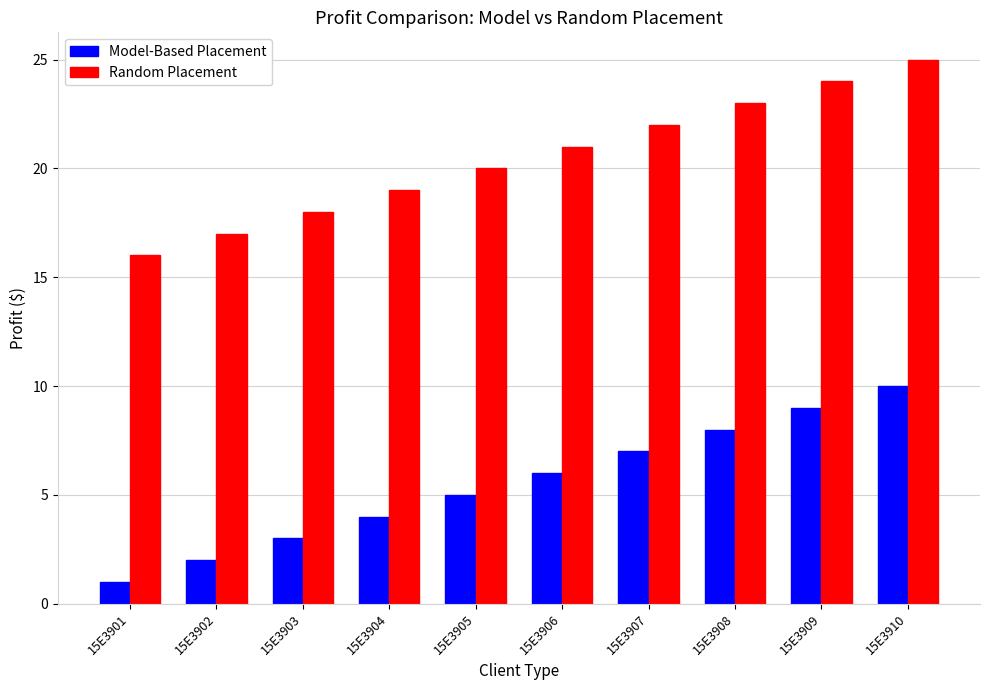

At how many categories does at least one series exceed 11?

10